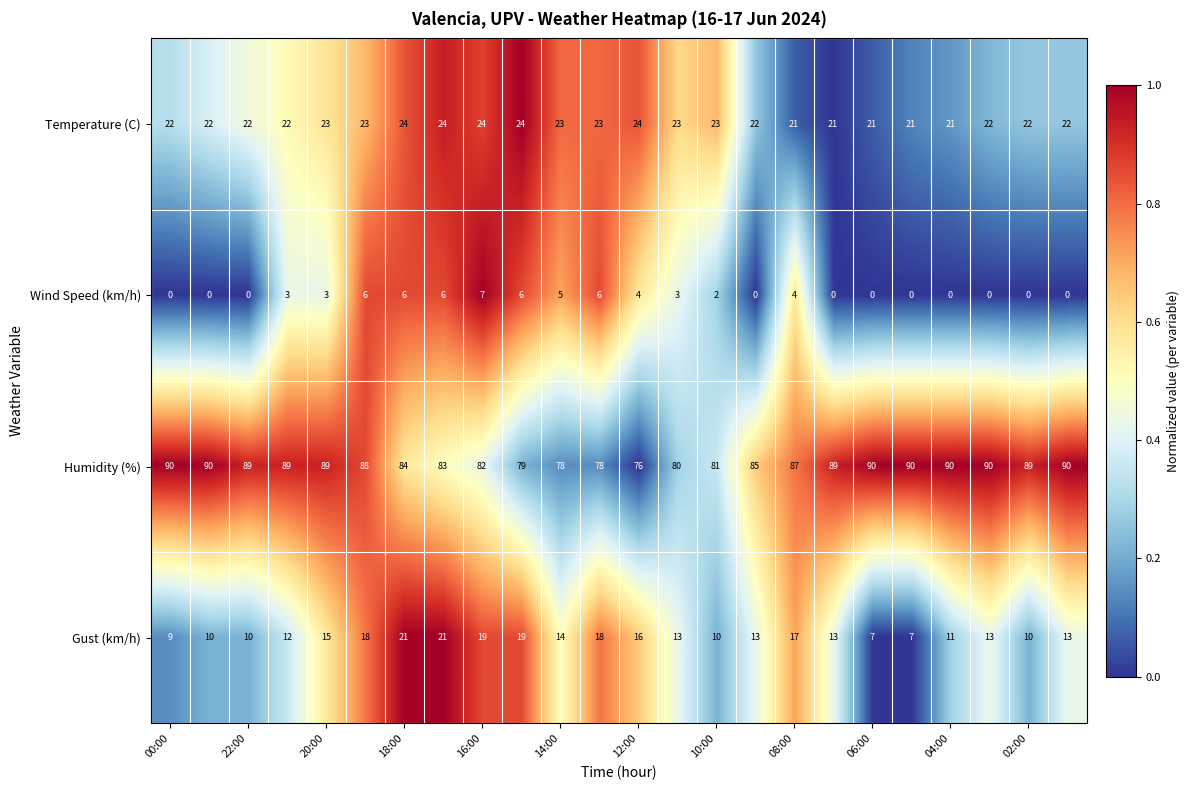

What is the difference between the second highest and second lowest values in the Wind Speed (km/h) series?

6